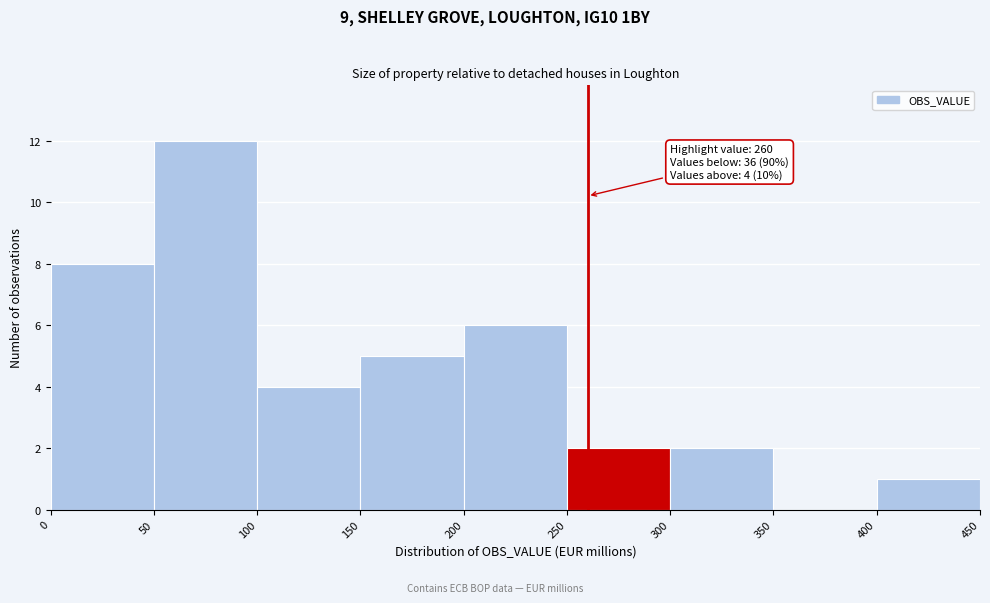

Which range on the x-axis has the tallest bar?

50 to 100